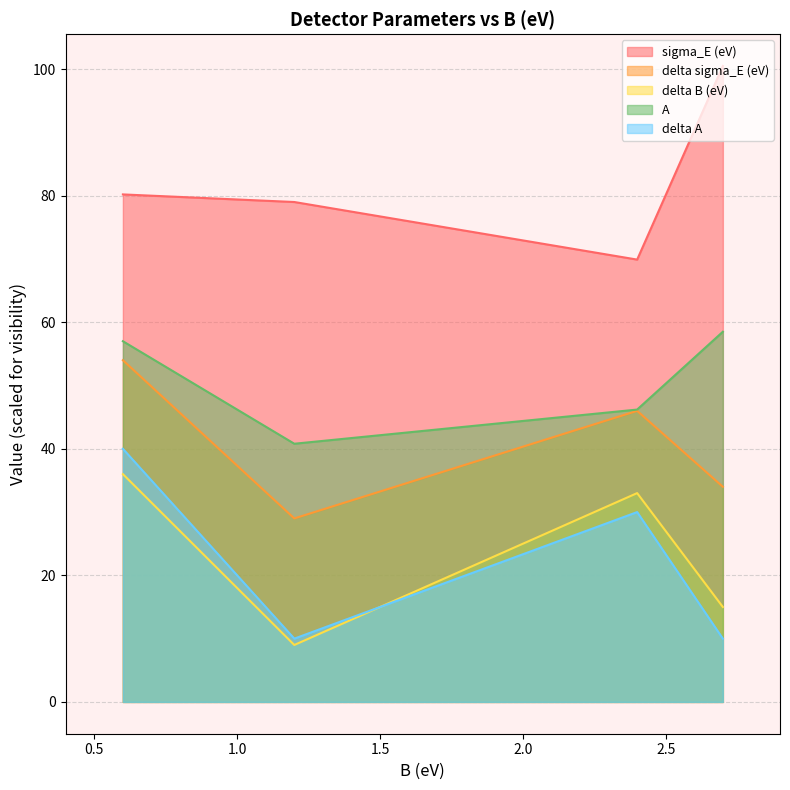

Which series changed the most between 2.7 and 2.4?

sigma_E (eV)